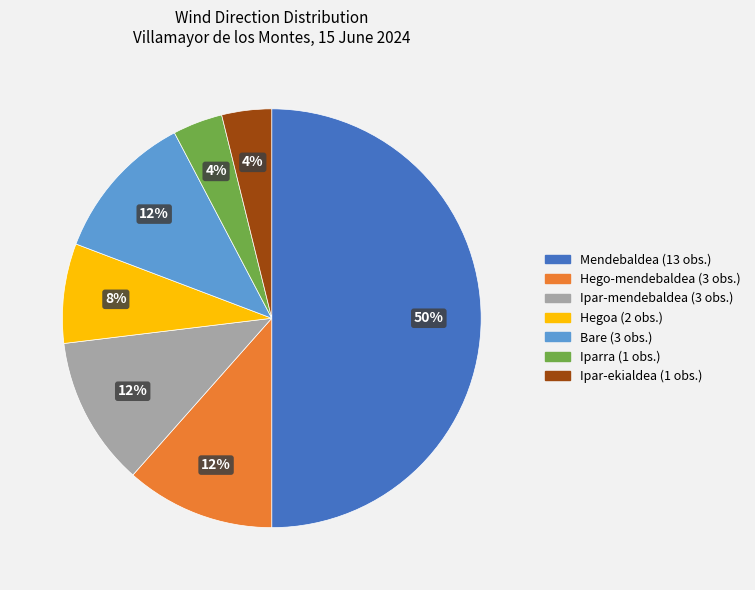

Does Ipar-mendebaldea represent more than half of the total?

No